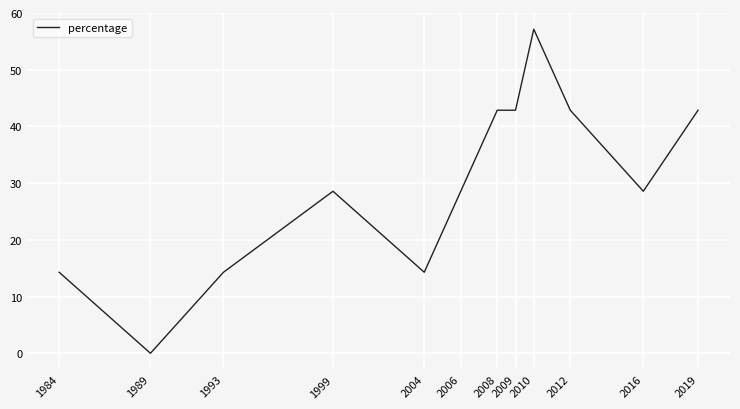

The chart shows a value of 14.3 at 1993. True or false?

True